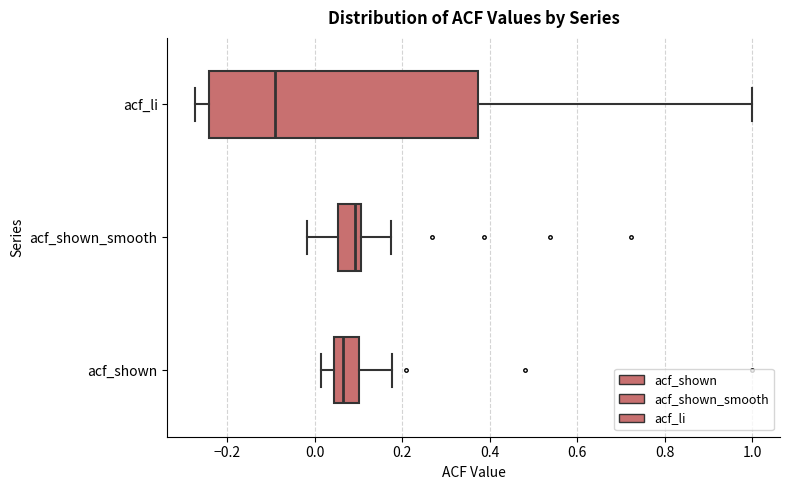

Where is the left edge of the box for acf_shown_smooth on the x-axis? The values are not printed on the chart, so give them approximately, as read against the axis.

0.06